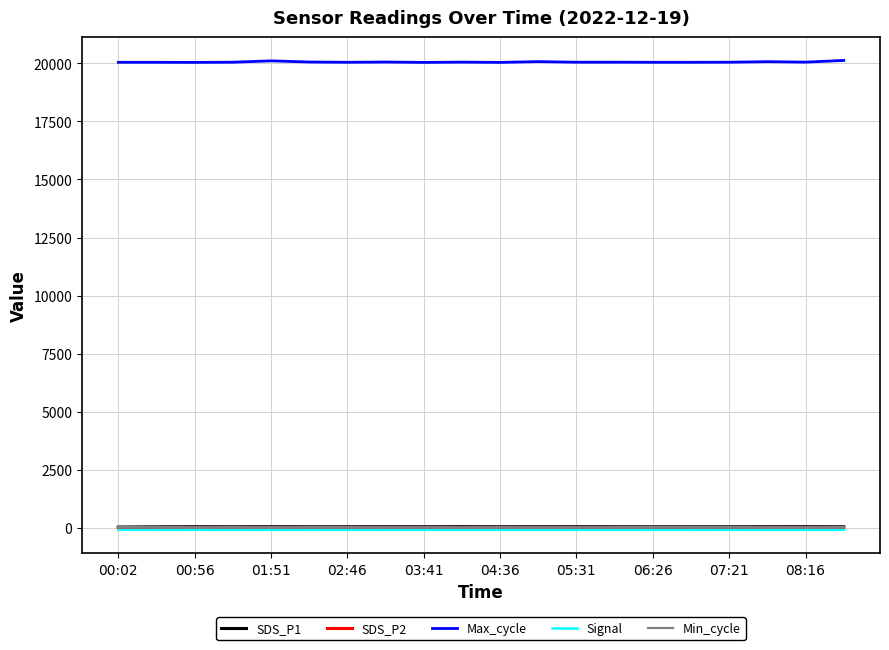

True or false: Max_cycle and Signal cross at least once.

False